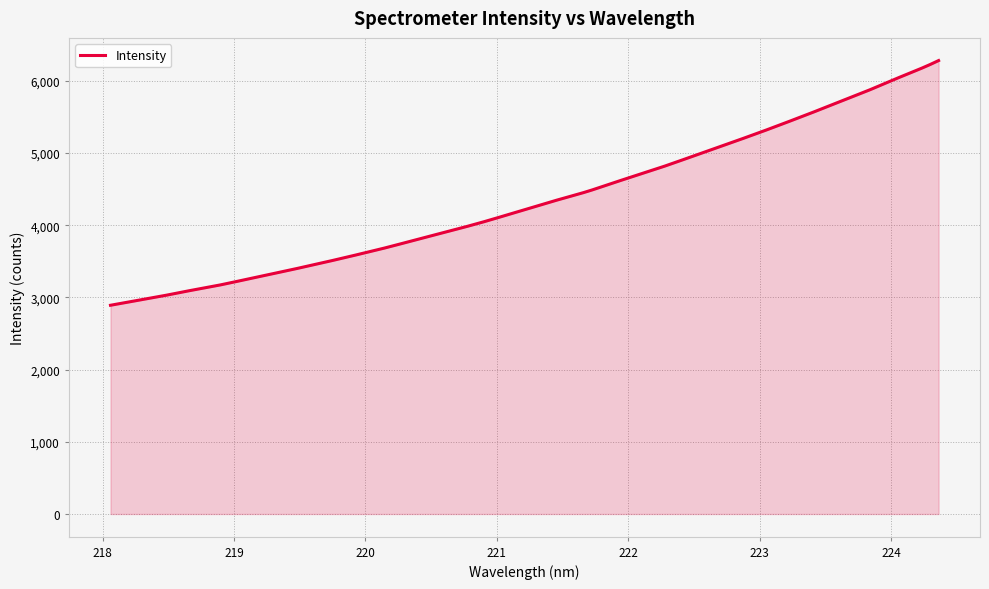

How many lines are shown in the chart?

1